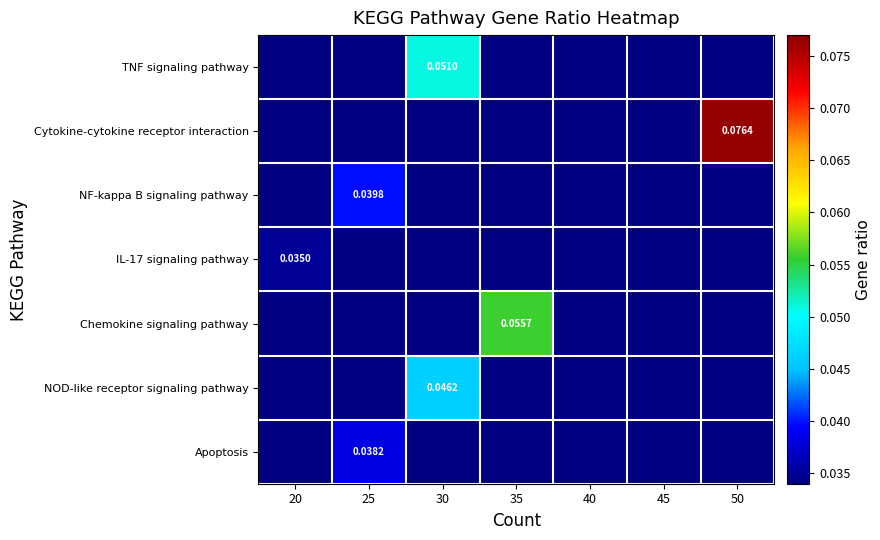

At which category is the sum across all series the highest?

30